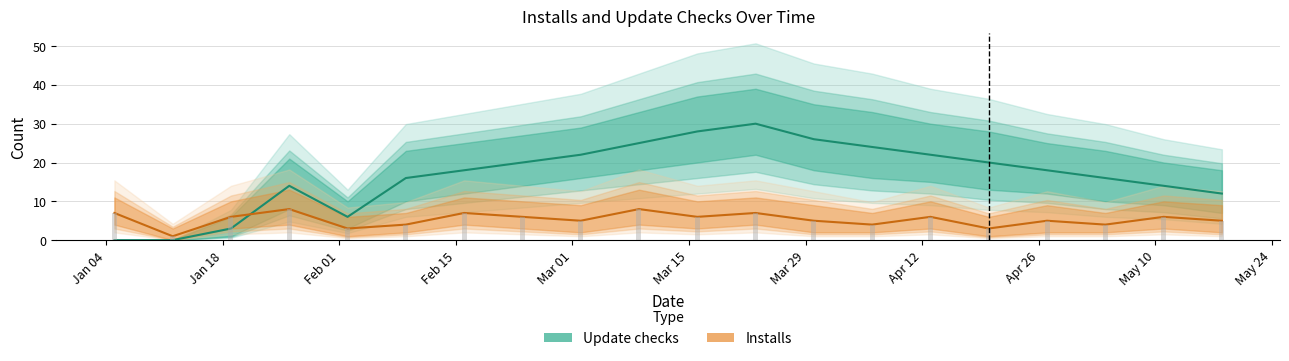

What are all the series names shown in the legend?

Update checks, Installs